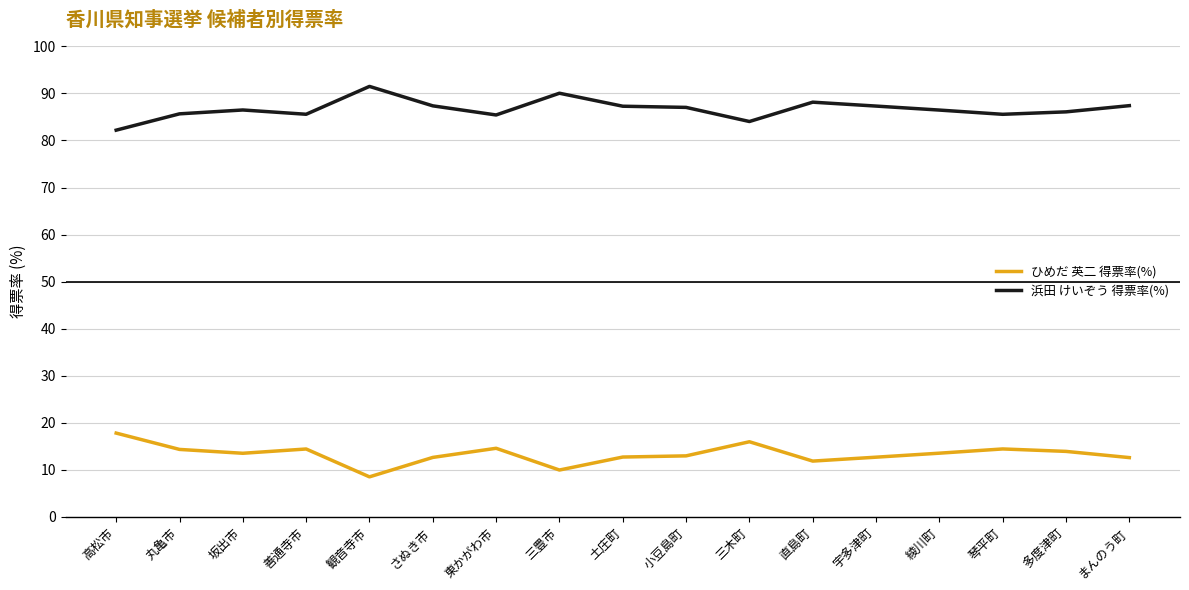

What is the difference between the maximum and minimum values in the 浜田 けいぞう 得票率(%) series?

9.3